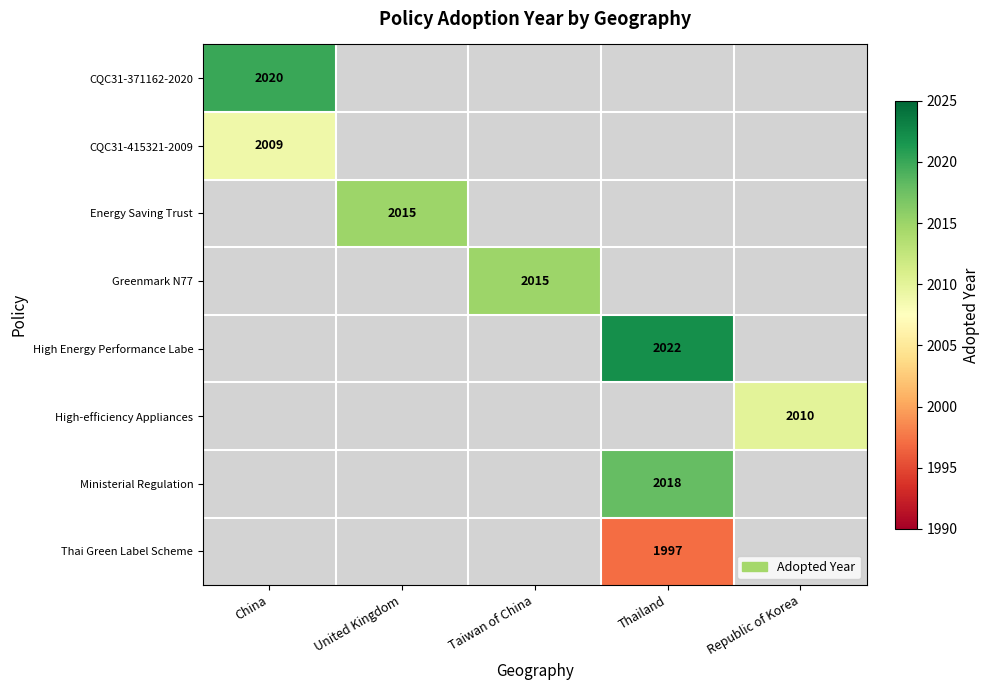

The value of High Energy Performance Labe at Thailand is 3290. True or false?

False